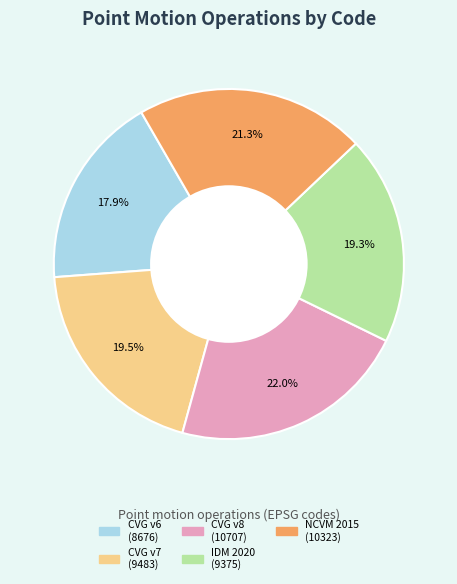

Approximately how many times larger is the value at NCVM 2015 (10323) compared to CVG v6 (8676)?

1.2